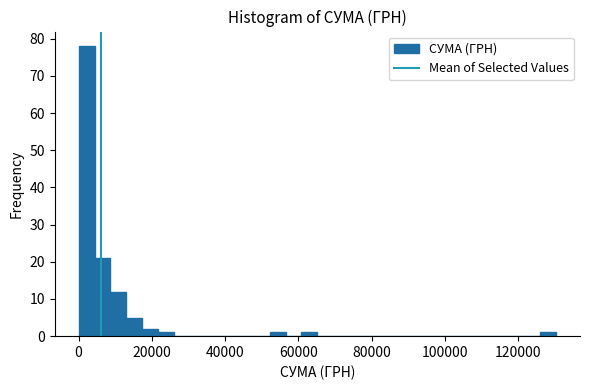

Around what value on the x-axis is the tallest bar? Give the approximate position of its centre, as read against the axis.

2000